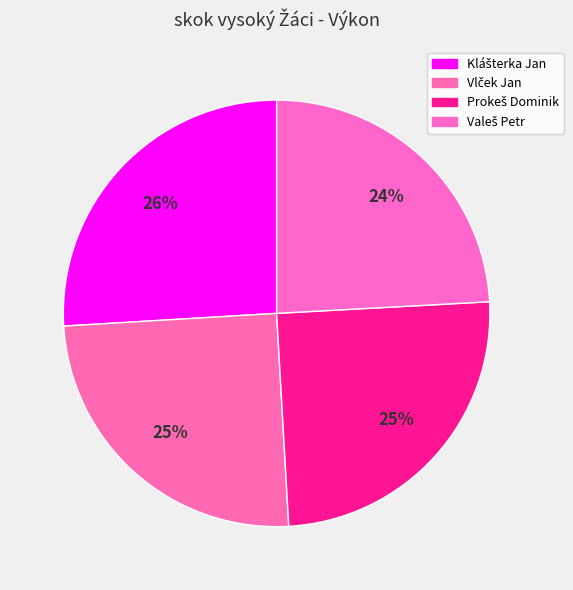

Which slice is the largest?

Klášterka Jan